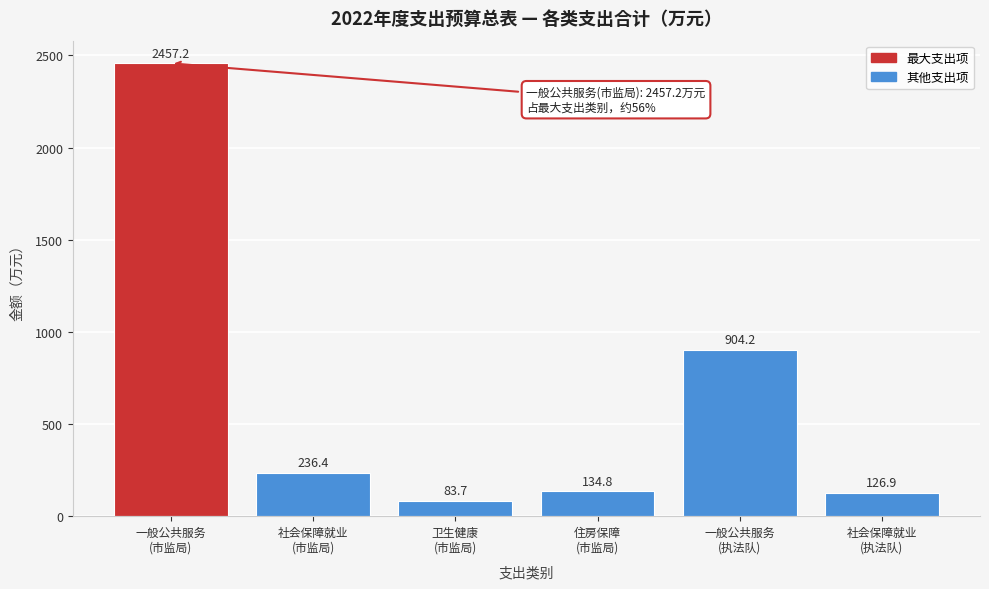

Reading left to right, transcribe all the data shown in this chart.

2457.2	236.4	83.7	134.8	904.2	126.9